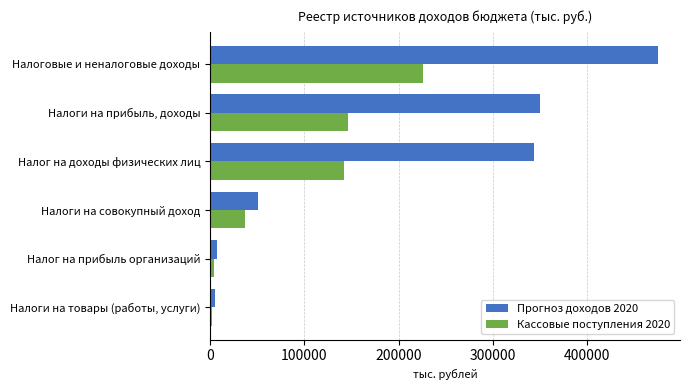

What is the difference between the second highest and minimum values in the Кассовые поступления 2020 series?

144042.3